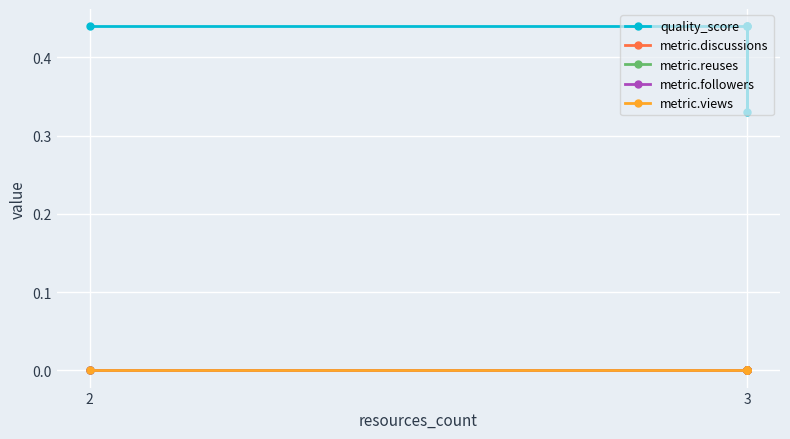

The metric.followers series shows 0.0 at 3. True or false?

True